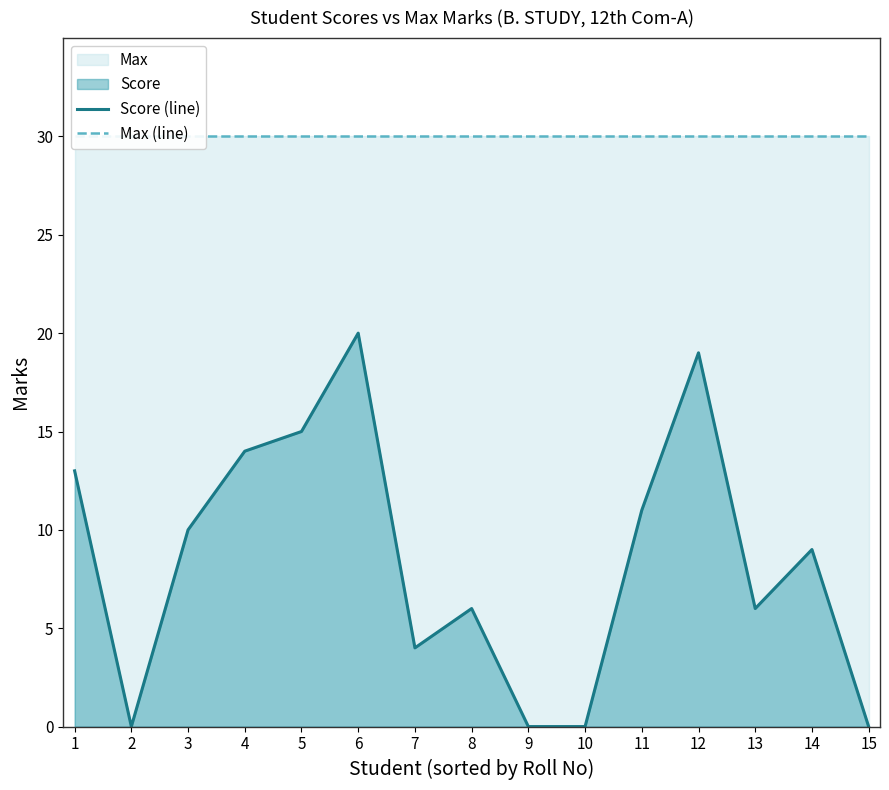

What is the spread (max minus min) of values at 7?

26